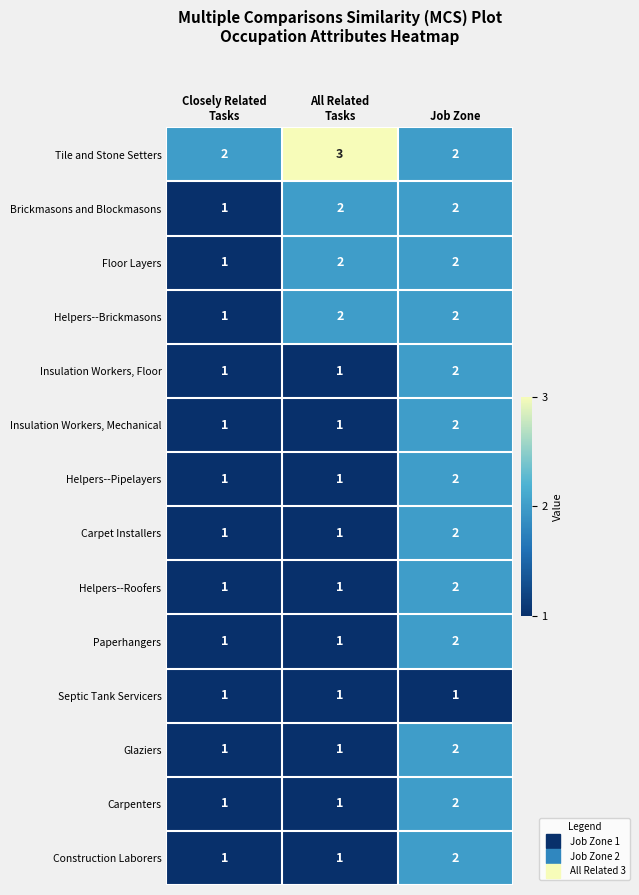

Which series has the largest total across all categories?

Tile and Stone Setters